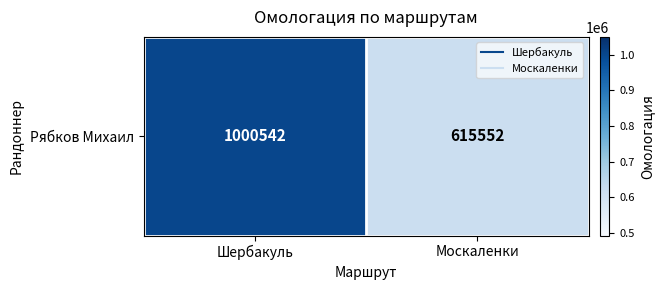

The chart shows a value of 340872 at Москаленки. True or false?

False